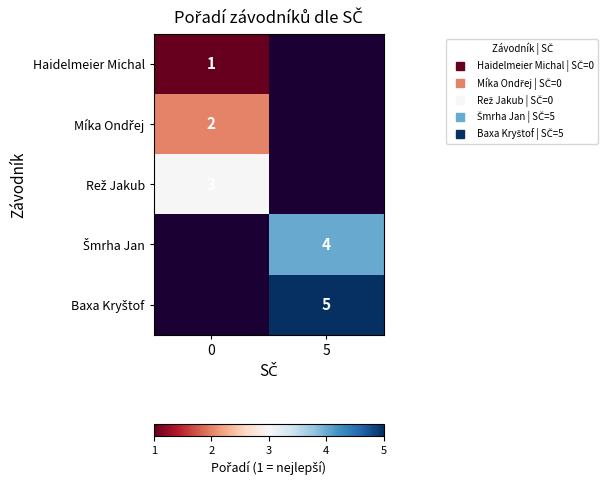

Which series has the widest spread of values?

Haidelmeier Michal